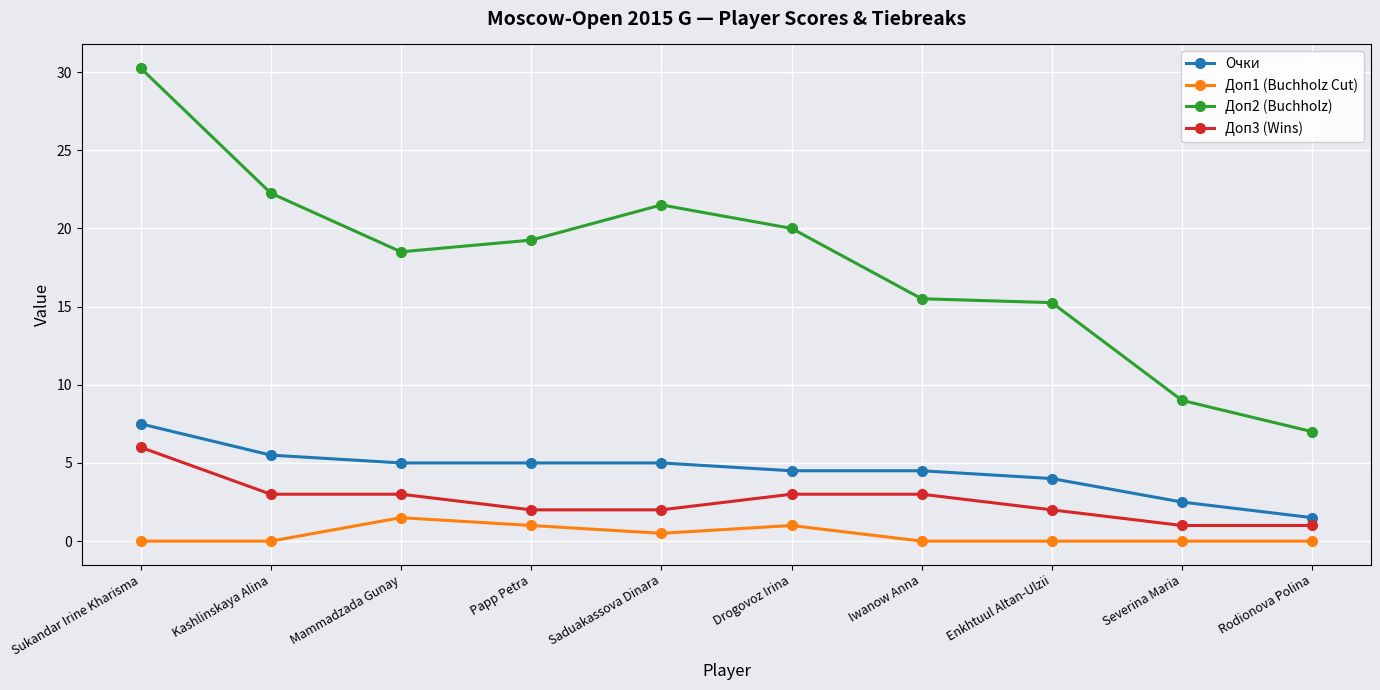

Which category has the highest value in the Доп3 (Wins) series?

Sukandar Irine Kharisma